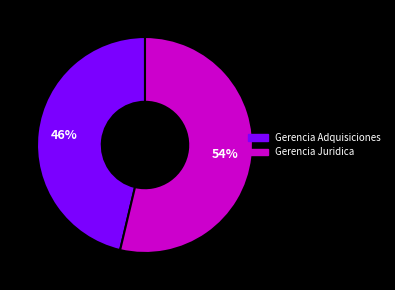

To the nearest percent, what is the average slice percentage?

50%